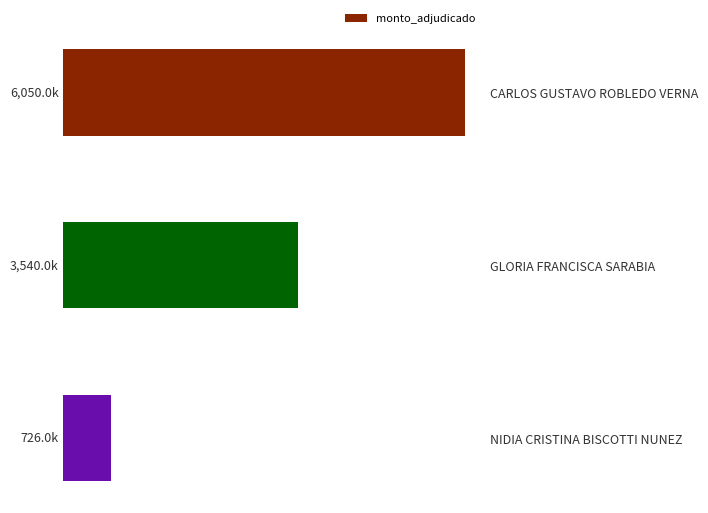

Does the chart contain any negative values?

No